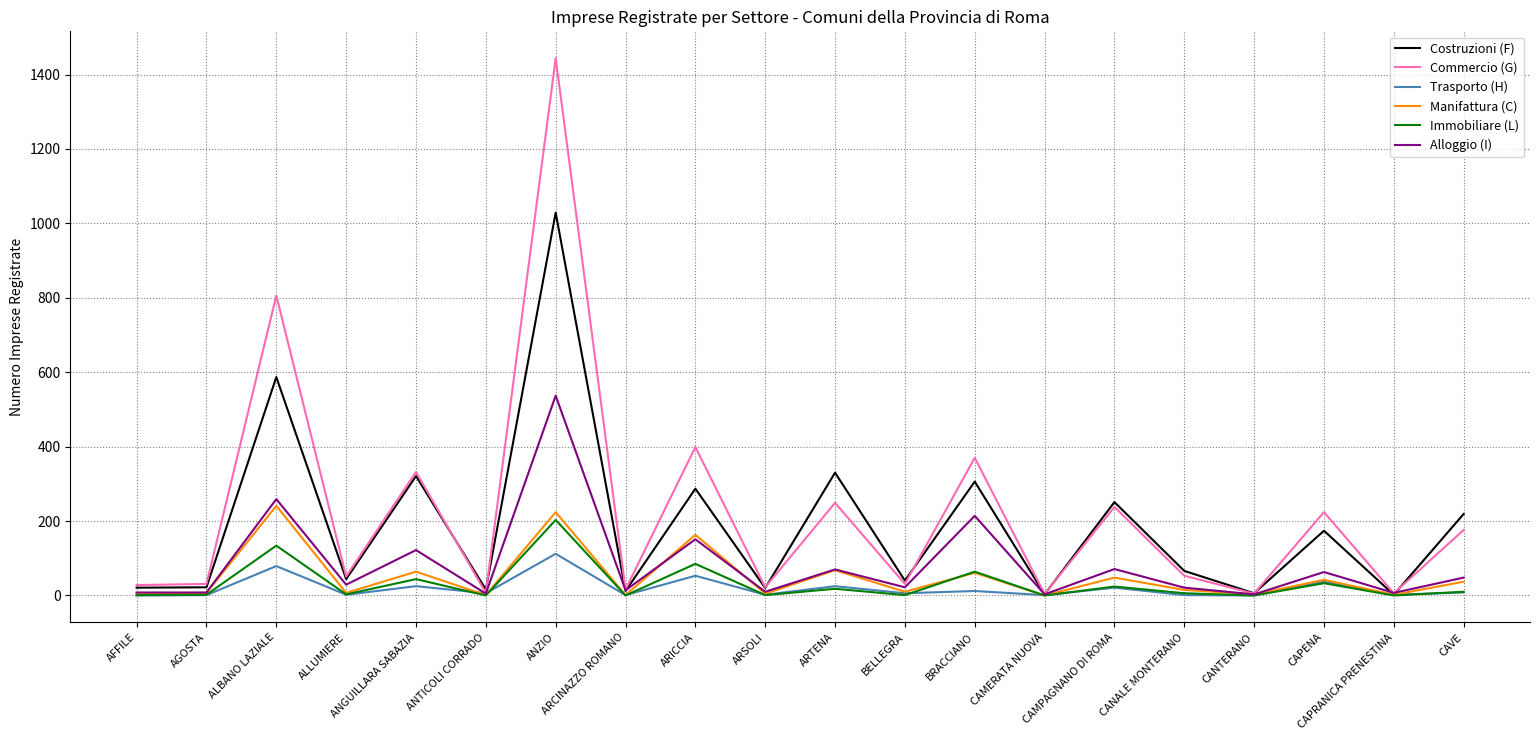

Which series has the largest range (max minus min)?

Commercio (G)